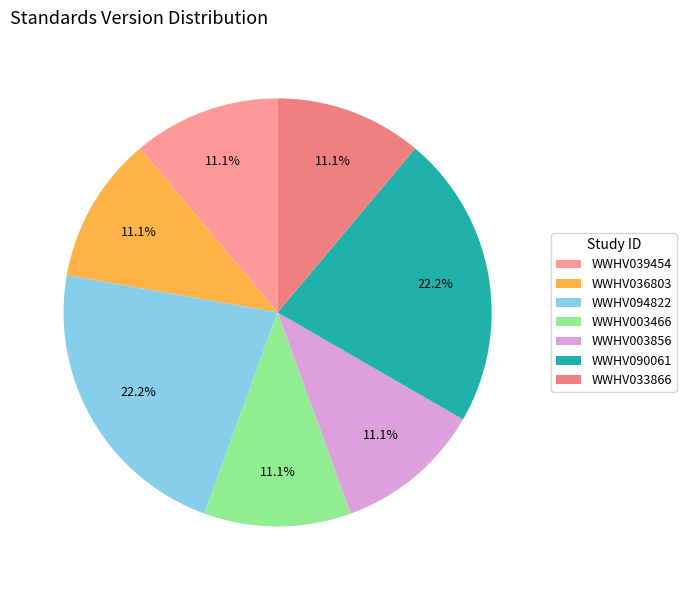

Does WWHV036803 account for over 50% of the chart?

No